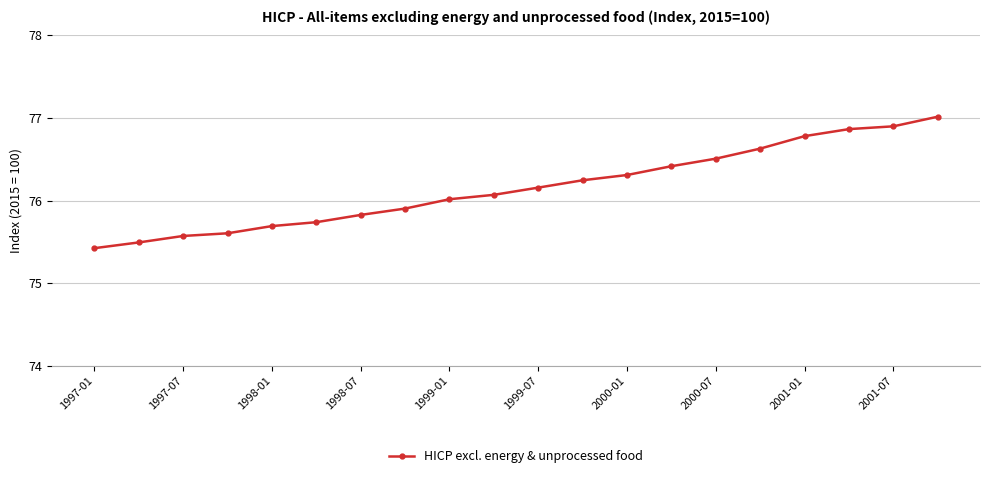

What is the sum of all values?

1523.2